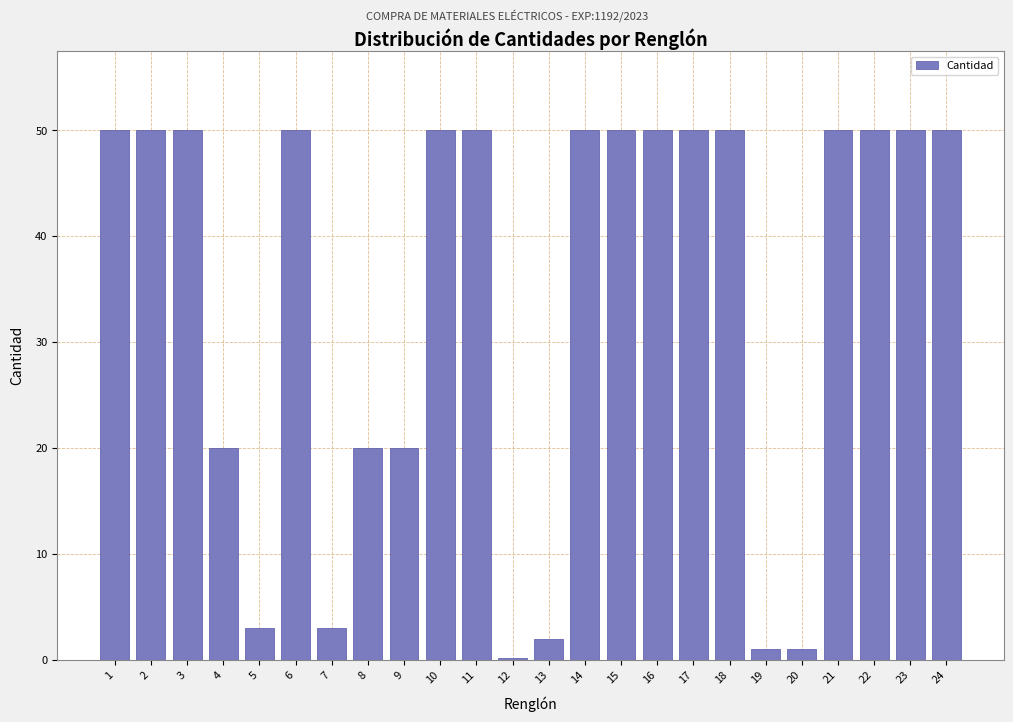

Reading left to right, transcribe all the data shown in this chart.

1=50.0	2=50.0	3=50.0	4=20.0	5=3.0	6=50.0	7=3.0	8=20.0	9=20.0	10=50.0	11=50.0	12=0.2	13=2.0	14=50.0	15=50.0	16=50.0	17=50.0	18=50.0	19=1.0	20=1.0	21=50.0	22=50.0	23=50.0	24=50.0